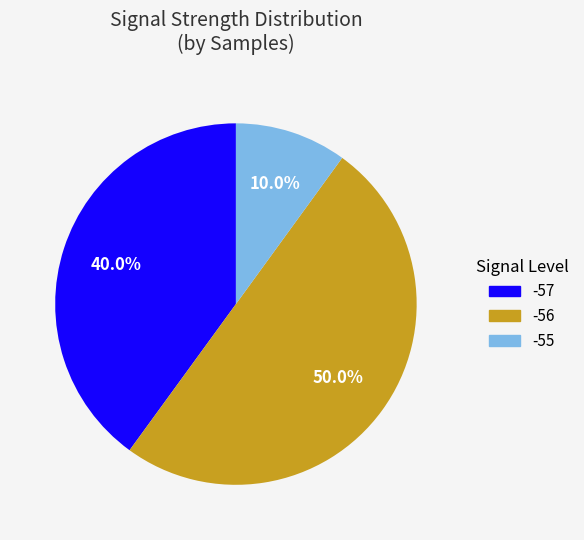

Count the number of slices in the pie.

3